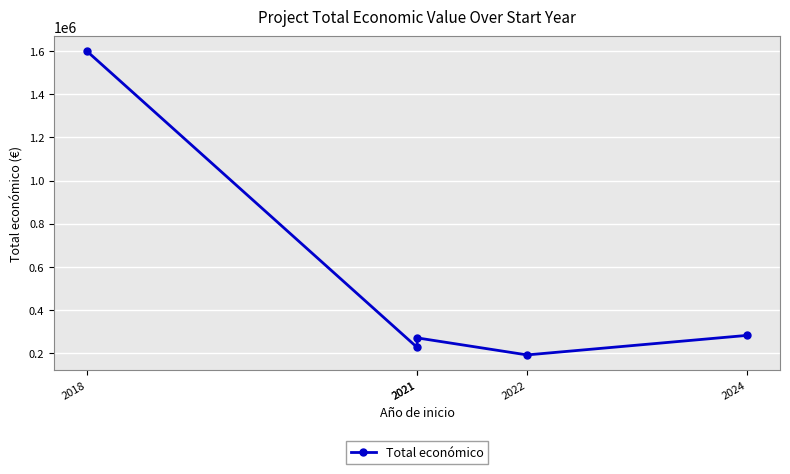

At which category does the data reach its first local valley?

2021